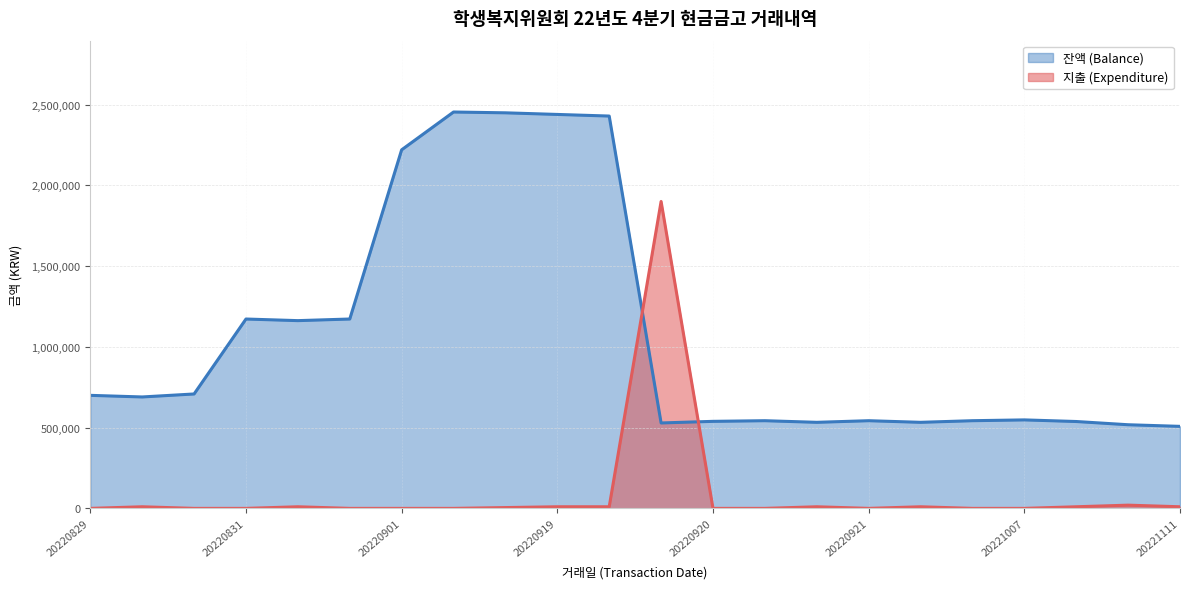

How many data points in 잔액 (Balance) are above 689800?

10